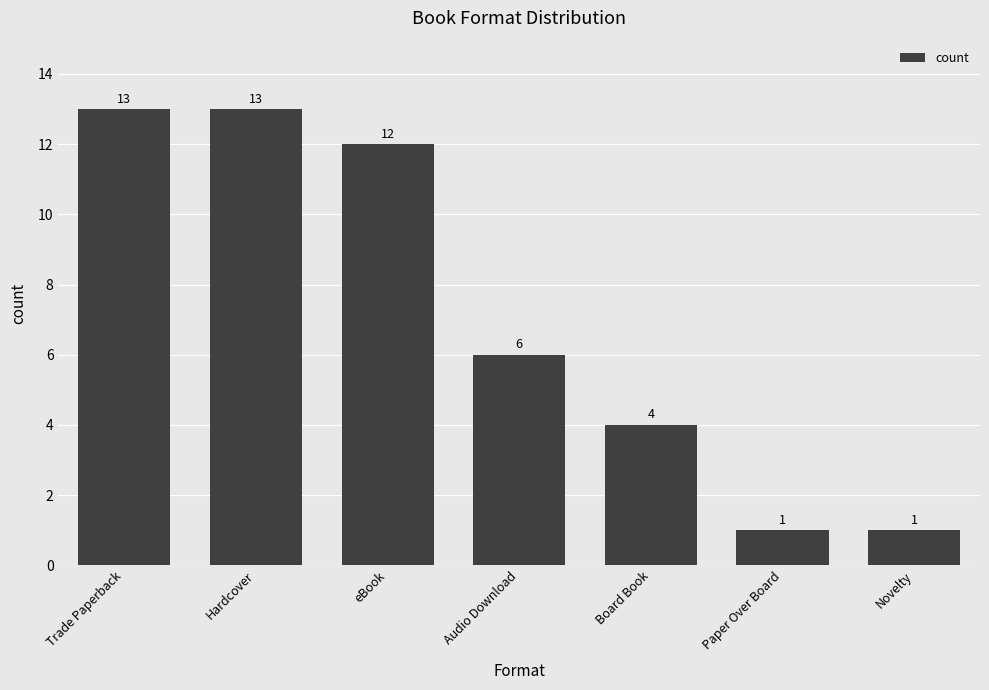

What is the label of the 2nd bar from the left?

Hardcover